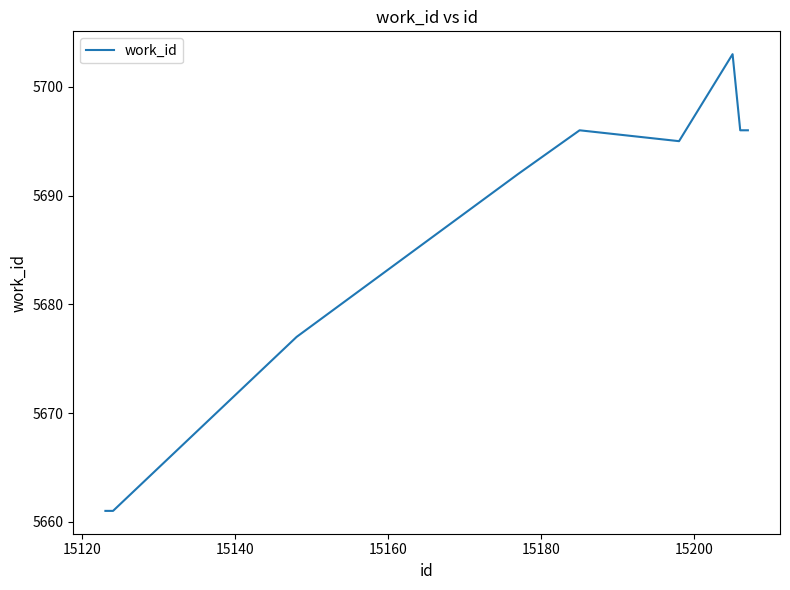

Reading left to right, transcribe all the data shown in this chart.

5661	5661	5677	5692	5695	5696	5695	5703	5696	5696